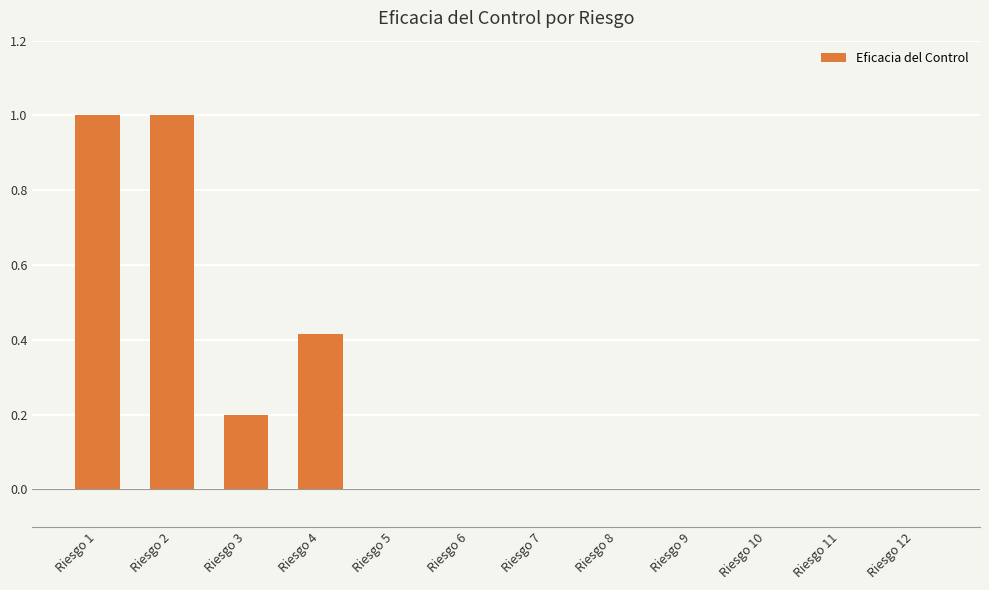

What is the difference between the values at Riesgo 3 and Riesgo 7?

0.2